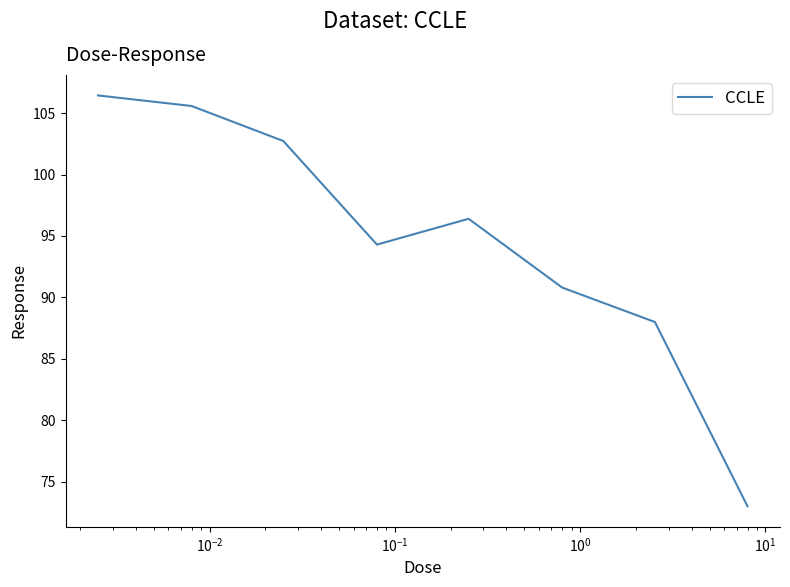

Reading left to right, what are all the values shown in this chart?

106.4	105.6	102.7	94.3	96.4	90.8	88.0	73.0